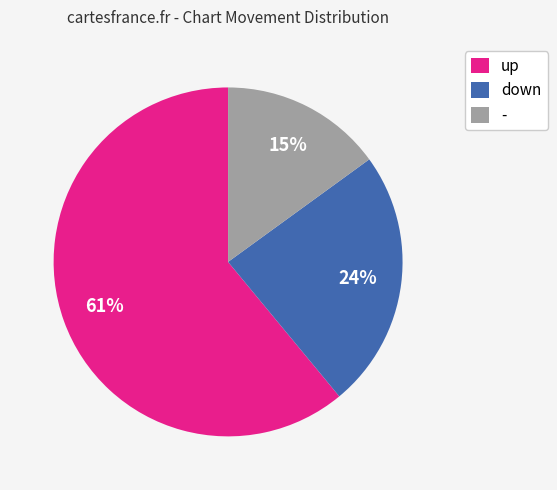

Does any single category account for the majority?

Yes